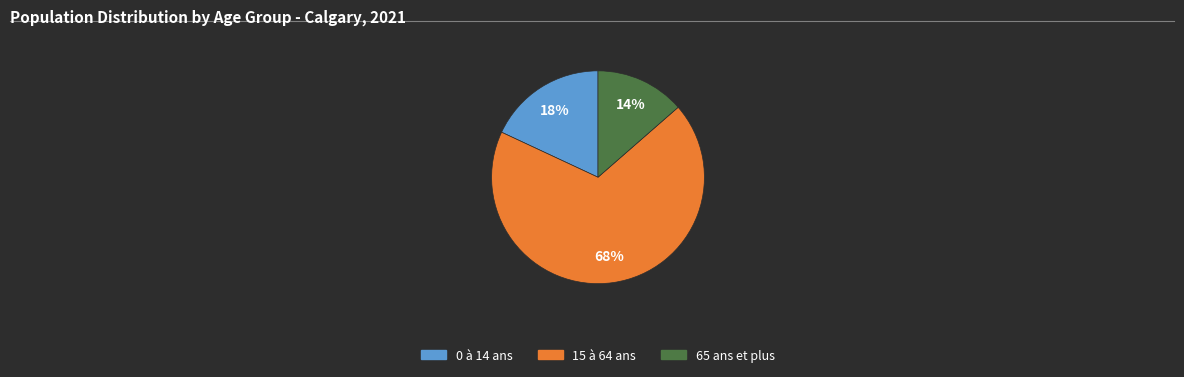

Which category has the smallest portion of the pie?

65 ans et plus